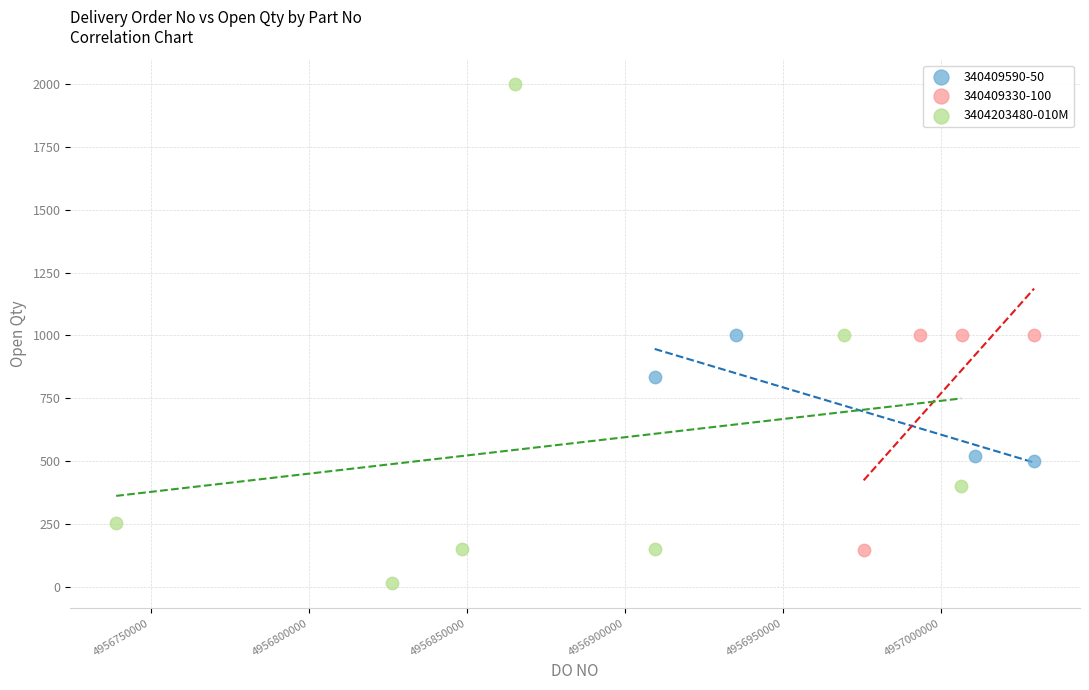

Which series has the largest Y range (max minus min)?

3404203480-010M